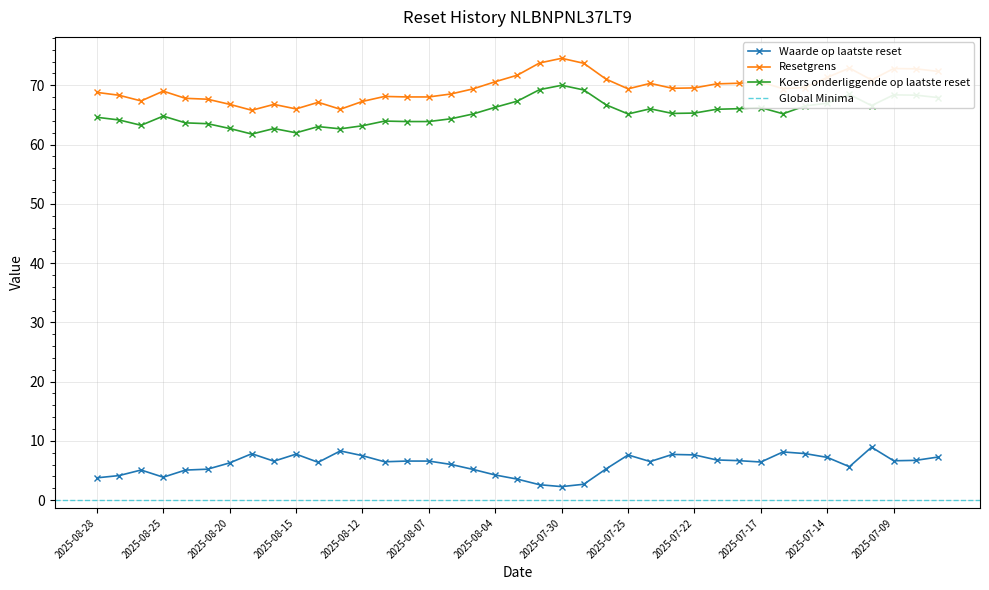

The Koers onderliggende op laatste reset series shows 41.7 at 2025-07-21. True or false?

False